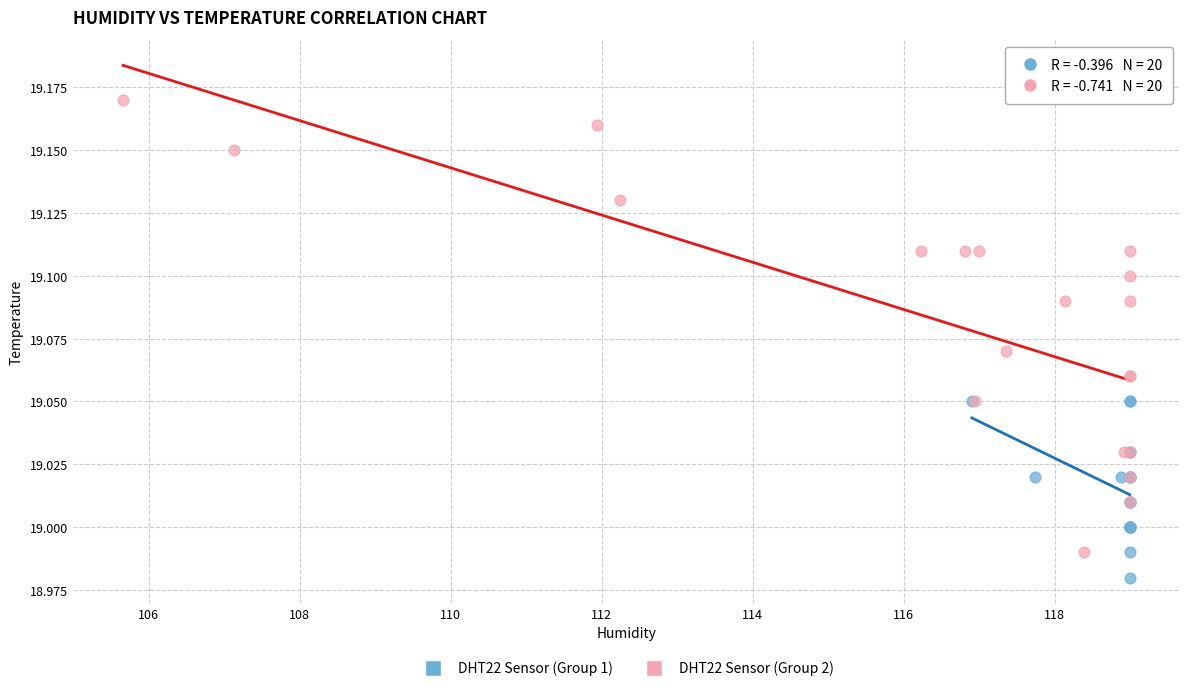

Which series contains the highest Y value?

DHT22 Sensor (Group 2)